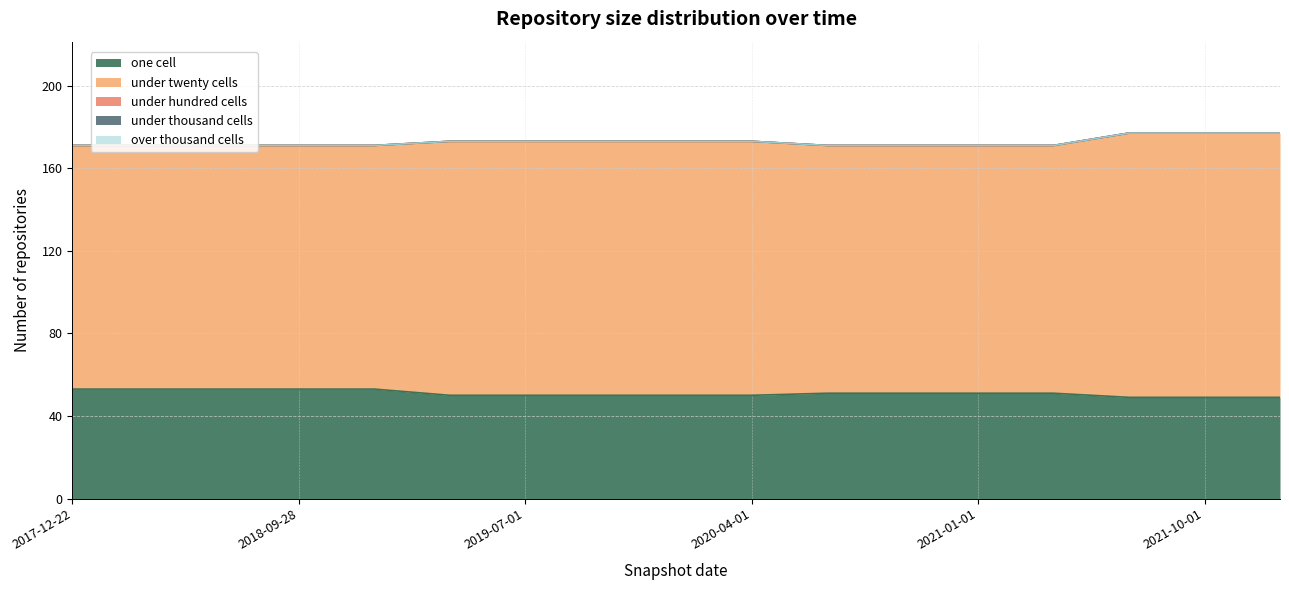

Which series has the largest range (max minus min)?

under_twenty_cells